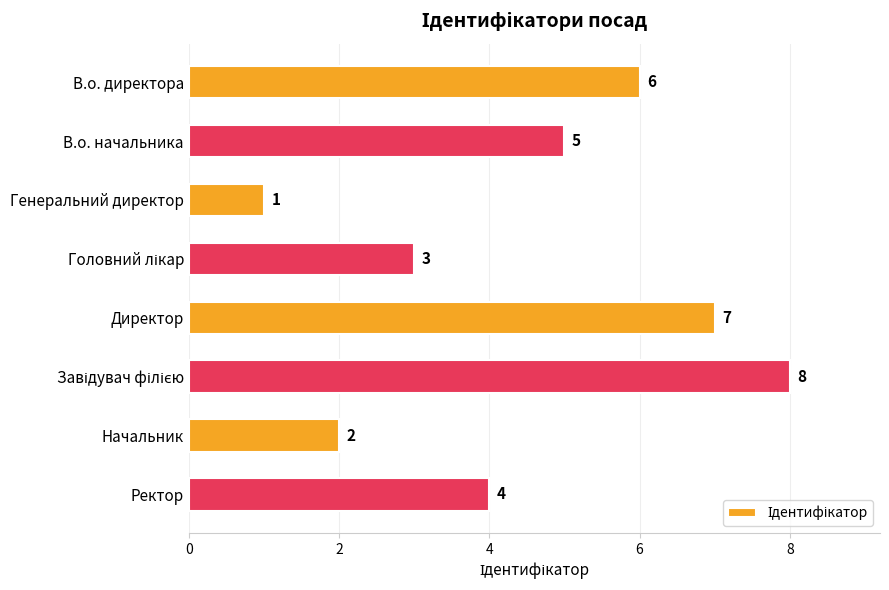

What is the sum of all values?

36